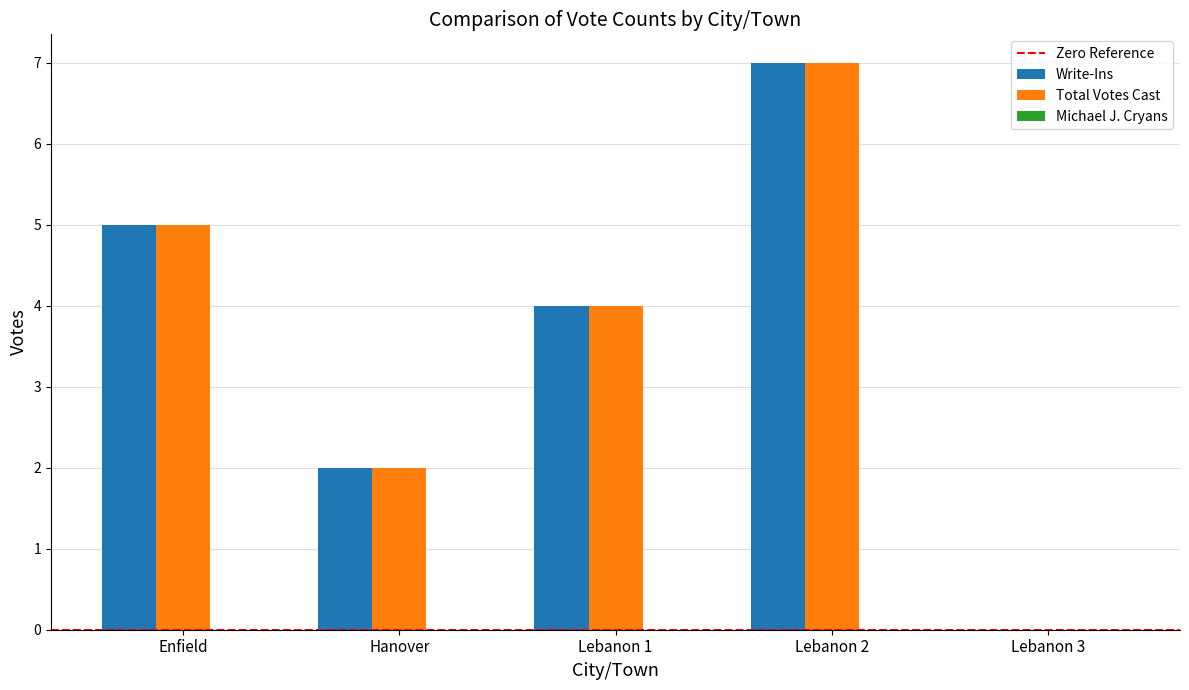

Is the value of Write-Ins at Hanover greater than the value of Total Votes Cast at Lebanon 1?

No